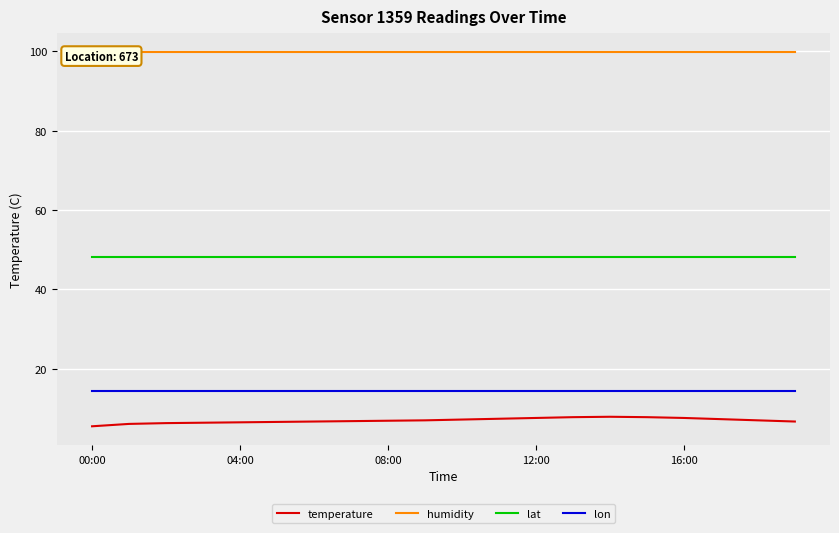

True or false: lon has a value of 14.4 at 16:00.

True